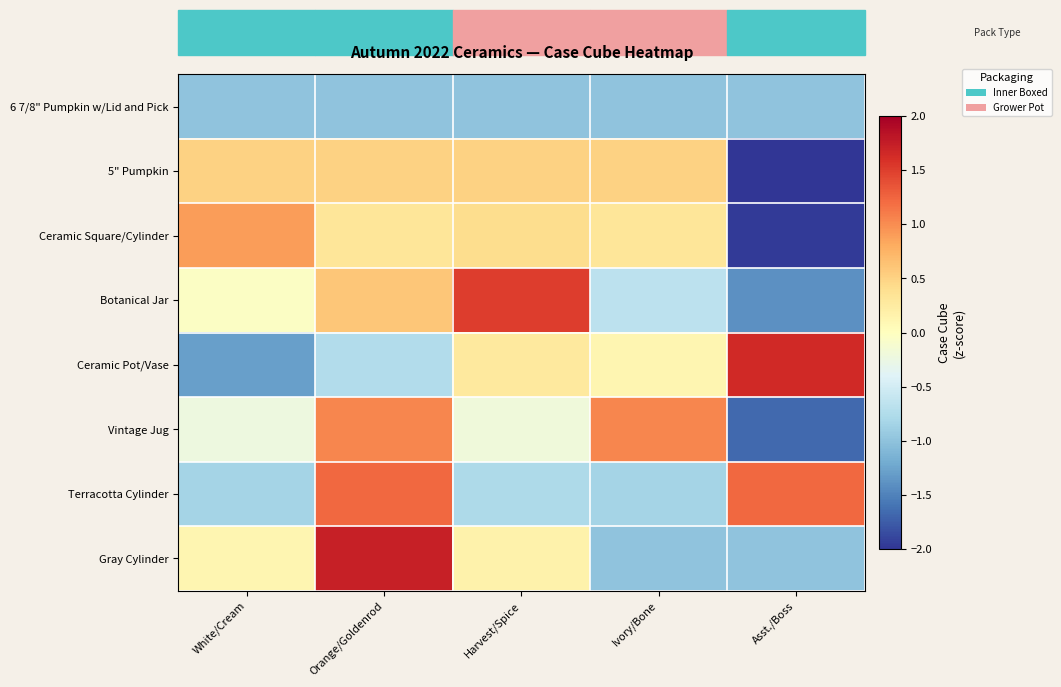

Reading left to right, extract all data points from this chart.

6 7/8" Pumpkin w/Lid and Pick: White/Cream=-1.0	Orange/Goldenrod=-1.0	Harvest/Spice=-1.0	Ivory/Bone=-1.0	Asst./Boss=-1.0
5" Pumpkin: White/Cream=0.5	Orange/Goldenrod=0.5	Harvest/Spice=0.5	Ivory/Bone=0.5	Asst./Boss=-2.0
Ceramic Square/Cylinder: White/Cream=0.9	Orange/Goldenrod=0.3	Harvest/Spice=0.4	Ivory/Bone=0.3	Asst./Boss=-2.0
Botanical Jar: White/Cream=-0.0	Orange/Goldenrod=0.6	Harvest/Spice=1.5	Ivory/Bone=-0.7	Asst./Boss=-1.4
Ceramic Pot/Vase: White/Cream=-1.3	Orange/Goldenrod=-0.7	Harvest/Spice=0.3	Ivory/Bone=0.1	Asst./Boss=1.6
Vintage Jug: White/Cream=-0.2	Orange/Goldenrod=1.0	Harvest/Spice=-0.2	Ivory/Bone=1.0	Asst./Boss=-1.7
Terracotta Cylinder: White/Cream=-0.8	Orange/Goldenrod=1.2	Harvest/Spice=-0.8	Ivory/Bone=-0.8	Asst./Boss=1.2
Gray Cylinder: White/Cream=0.1	Orange/Goldenrod=1.7	Harvest/Spice=0.2	Ivory/Bone=-1.0	Asst./Boss=-1.0